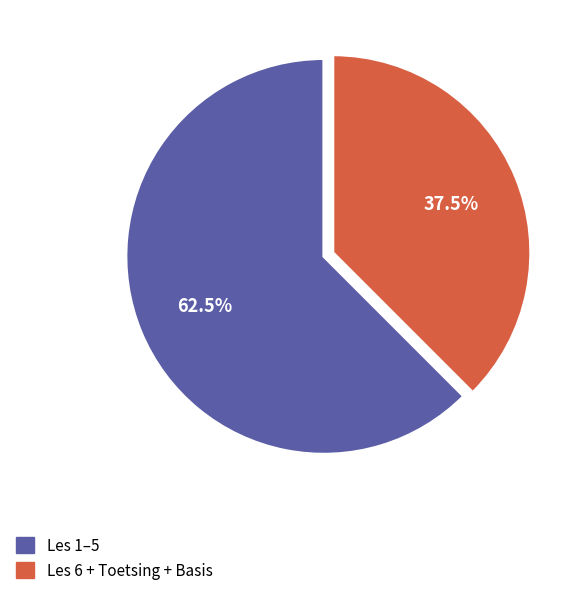

Does any single category account for the majority?

Yes